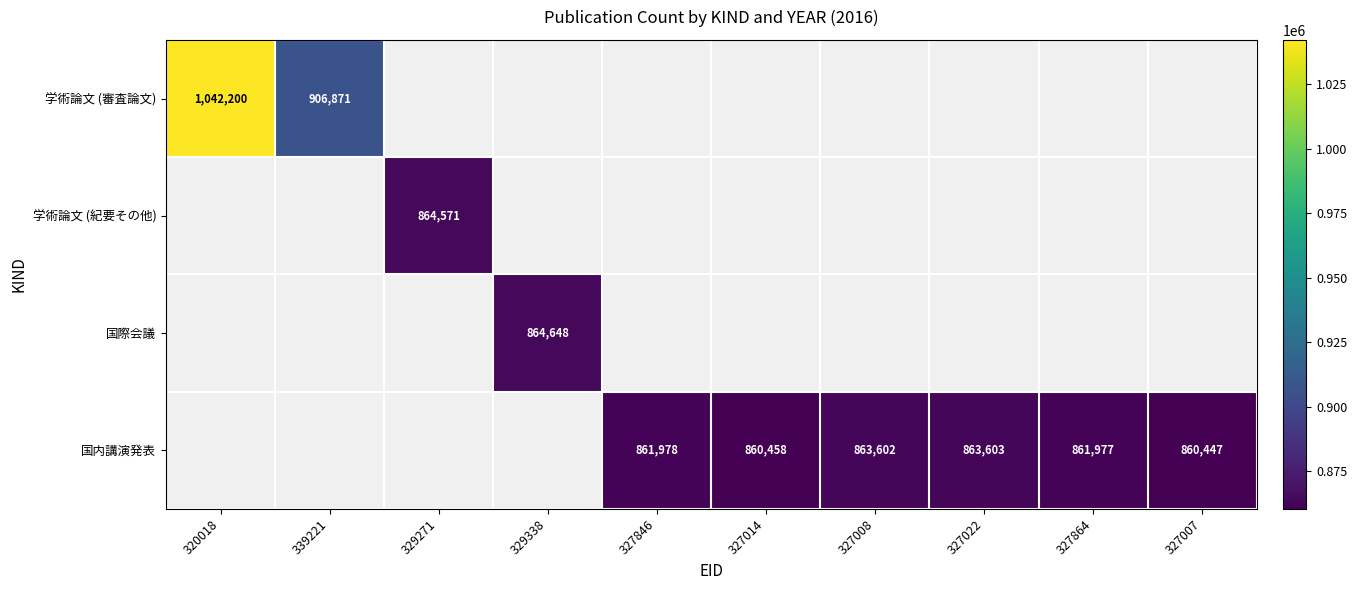

The 国内講演発表 series shows 861978 at 327846. True or false?

True